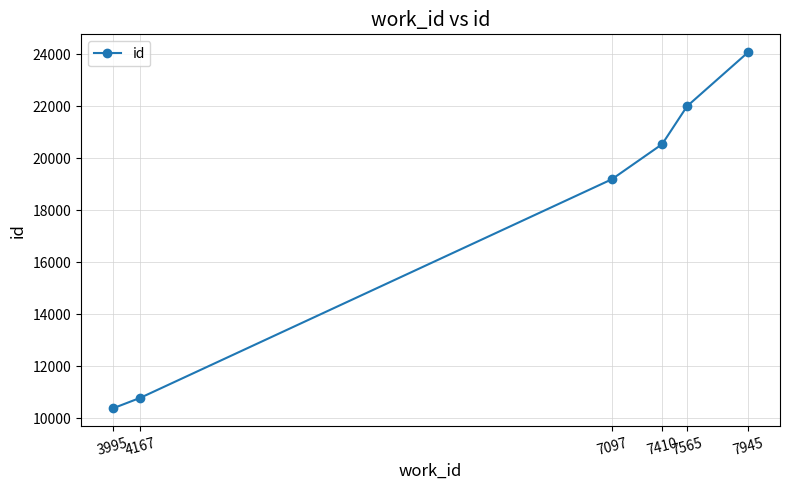

Which category has the lowest value across all series?

3995